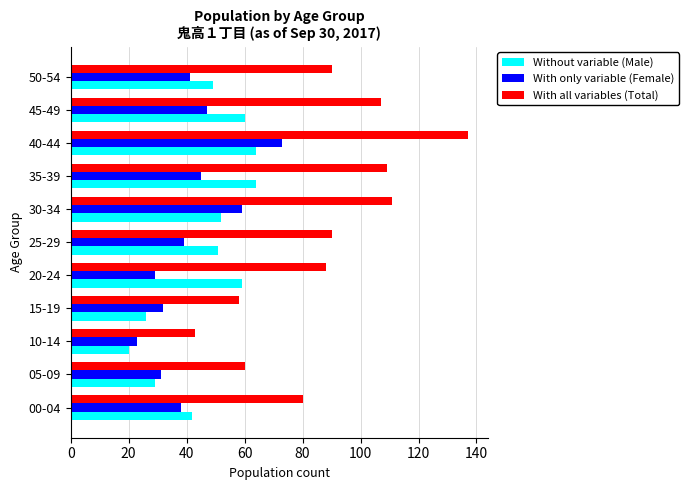

What is the minimum value for With only variable (Female)?

23